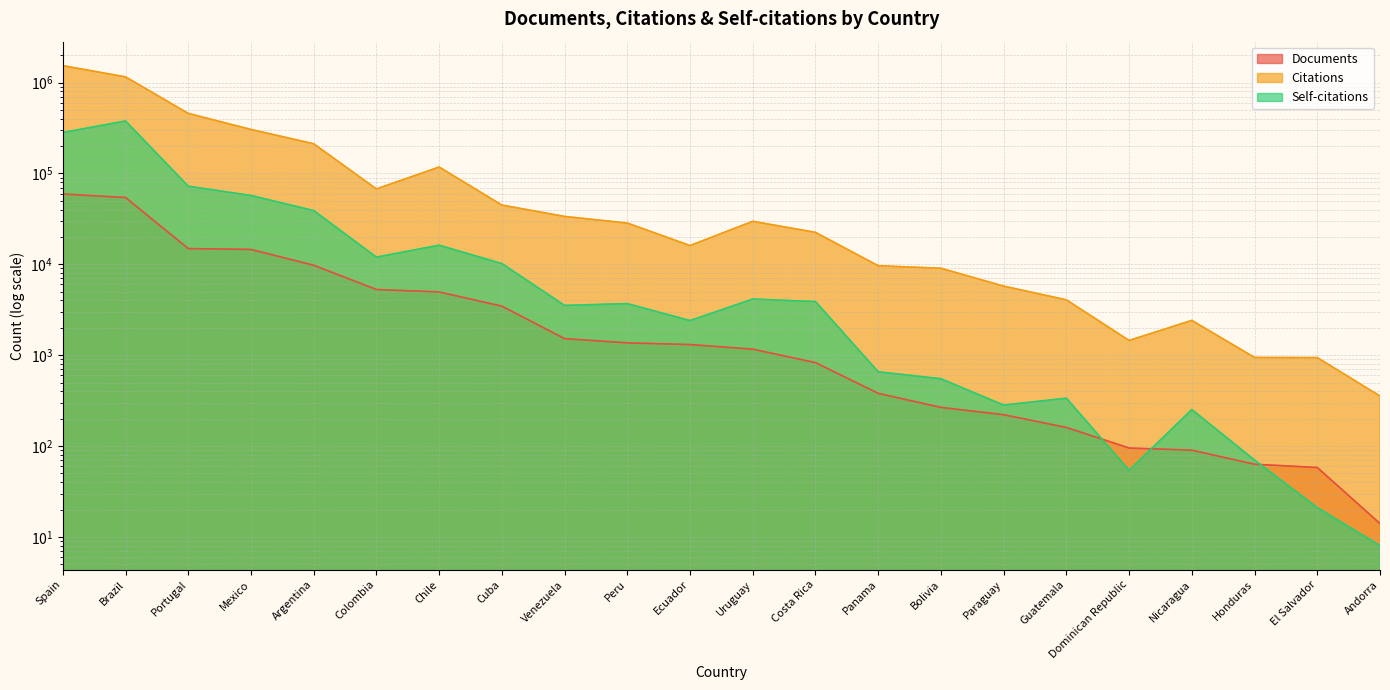

Does the chart display data point markers on the line(s)?

No